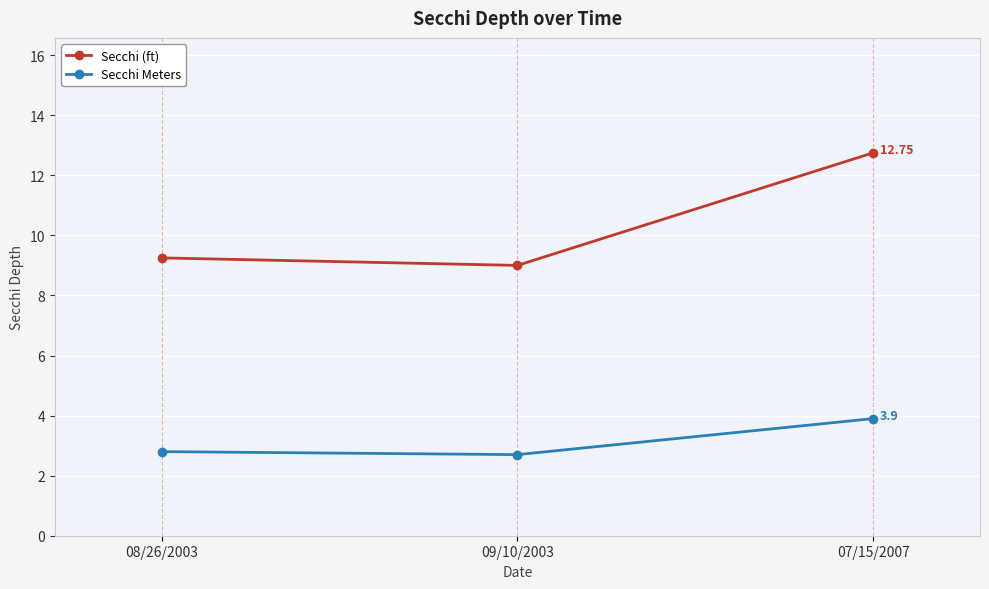

List the series in order of their overall mean, lowest first.

Secchi Meters, Secchi (ft)